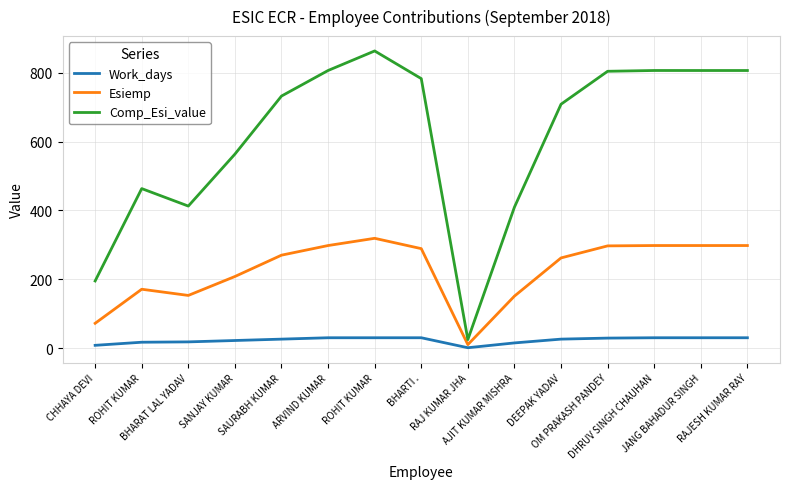

At which category is the sum across all series the highest?

ROHIT KUMAR